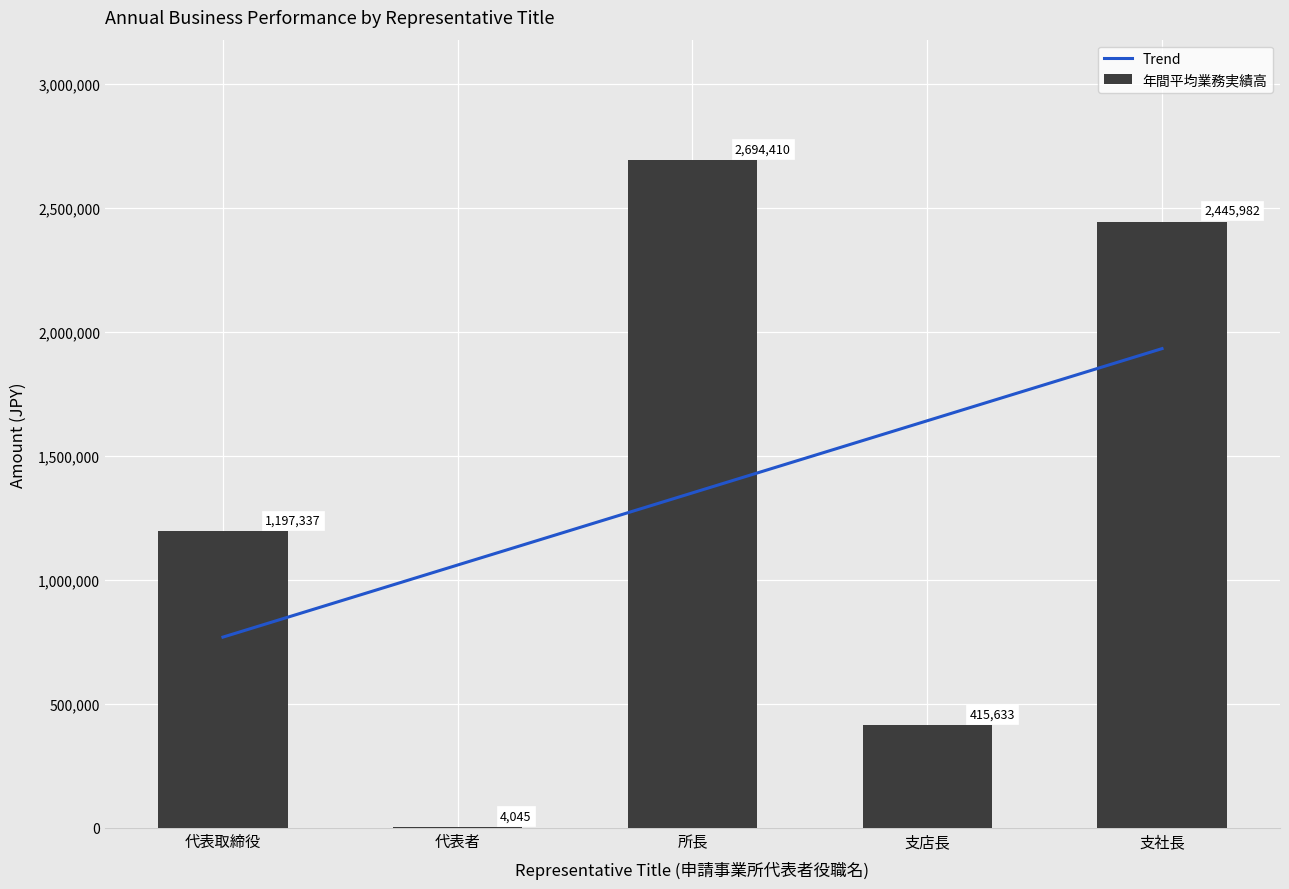

What is the value of the 年間平均業務実績高 bar at the 4th from the left?

415633.0